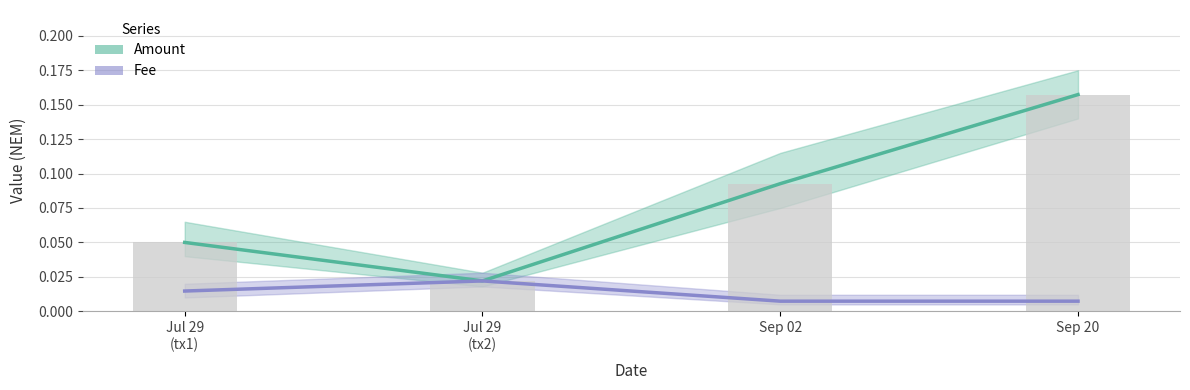

What are all the series names shown in the legend?

Amount, Fee